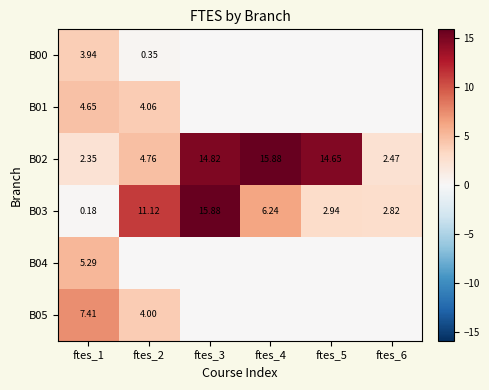

What is the maximum value shown in the chart?

15.9